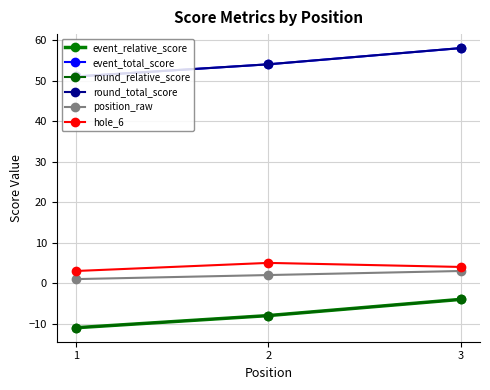

List the series in order of their peak value, lowest first.

event_relative_score, round_relative_score, position_raw, hole_6, event_total_score, round_total_score